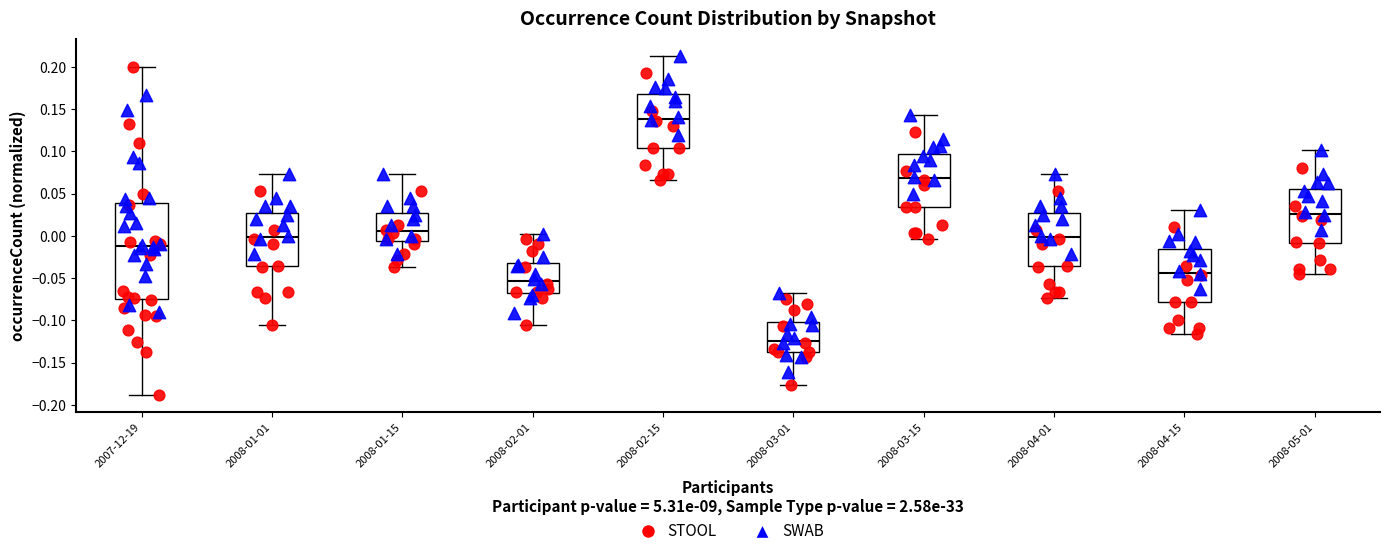

Reading left to right, read every box against the y-axis: the position of its median line, the range the box covers, and the ends of its whiskers. The values are not printed on the chart, so give them approximately, as read against the axis.

2007-12-19: median -0.010, box -0.075 to 0.040, whiskers -0.190 to 0.200
2008-01-01: median 0.000, box -0.035 to 0.025, whiskers -0.105 to 0.075
2008-01-15: median 0.005, box -0.005 to 0.025, whiskers -0.035 to 0.075
2008-02-01: median -0.055, box -0.070 to -0.030, whiskers -0.105 to 0.005
2008-02-15: median 0.140, box 0.105 to 0.170, whiskers 0.065 to 0.215
2008-03-01: median -0.125, box -0.140 to -0.100, whiskers -0.175 to -0.065
2008-03-15: median 0.070, box 0.035 to 0.095, whiskers -0.005 to 0.145
2008-04-01: median 0.000, box -0.035 to 0.025, whiskers -0.075 to 0.075
2008-04-15: median -0.045, box -0.080 to -0.015, whiskers -0.115 to 0.030
2008-05-01: median 0.025, box -0.010 to 0.055, whiskers -0.045 to 0.100